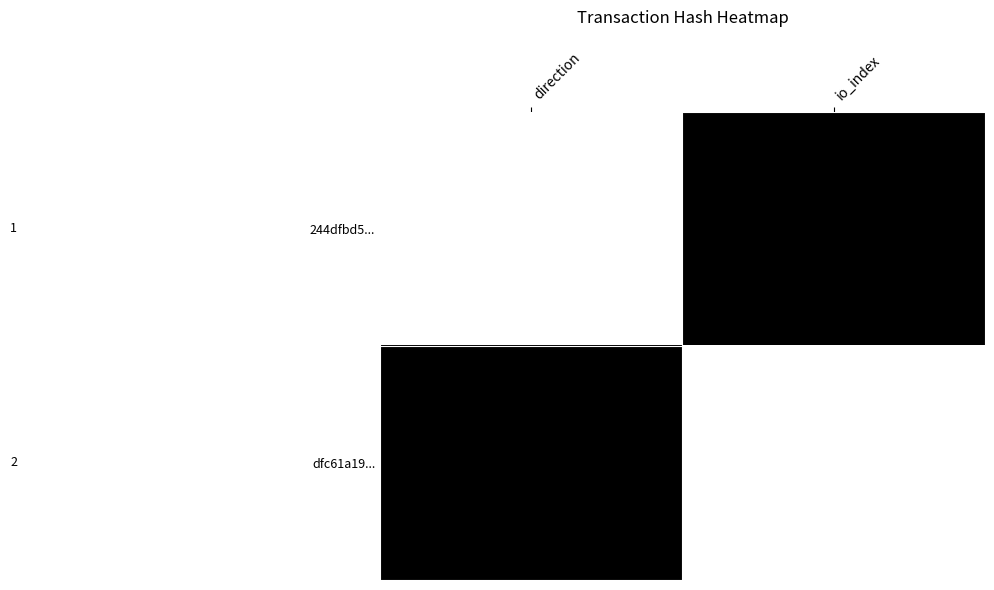

Which category has the highest value across all series?

io_index